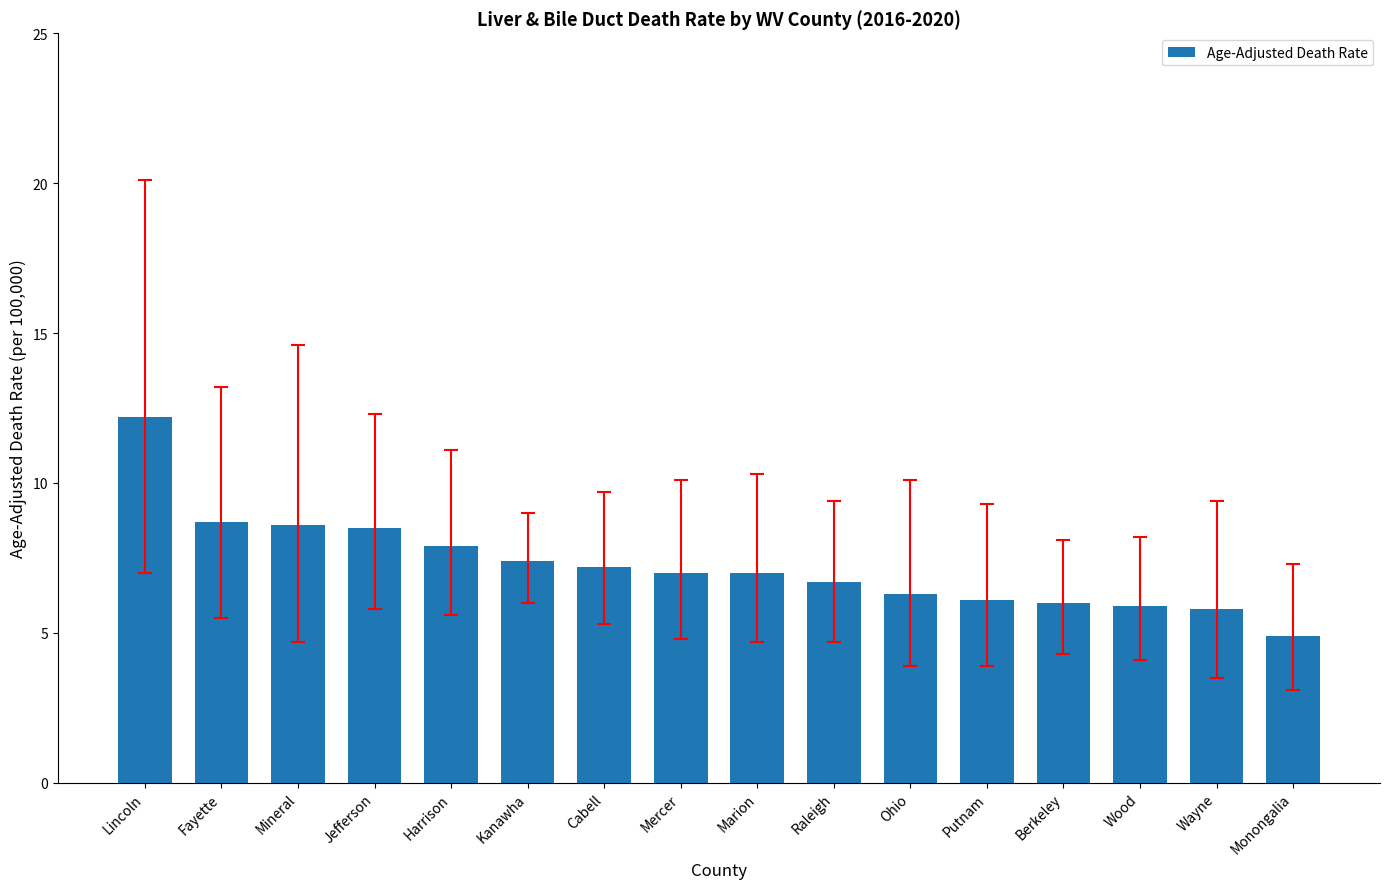

What is the label of the 7th bar from the right?

Raleigh